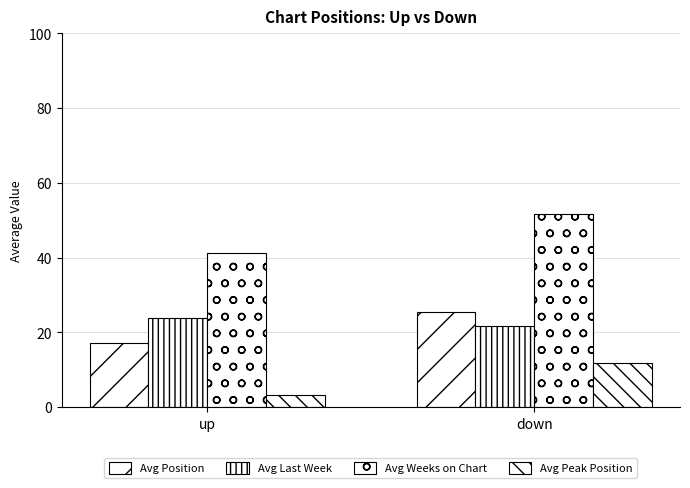

How many values in the Avg Peak Position series exceed 11?

1